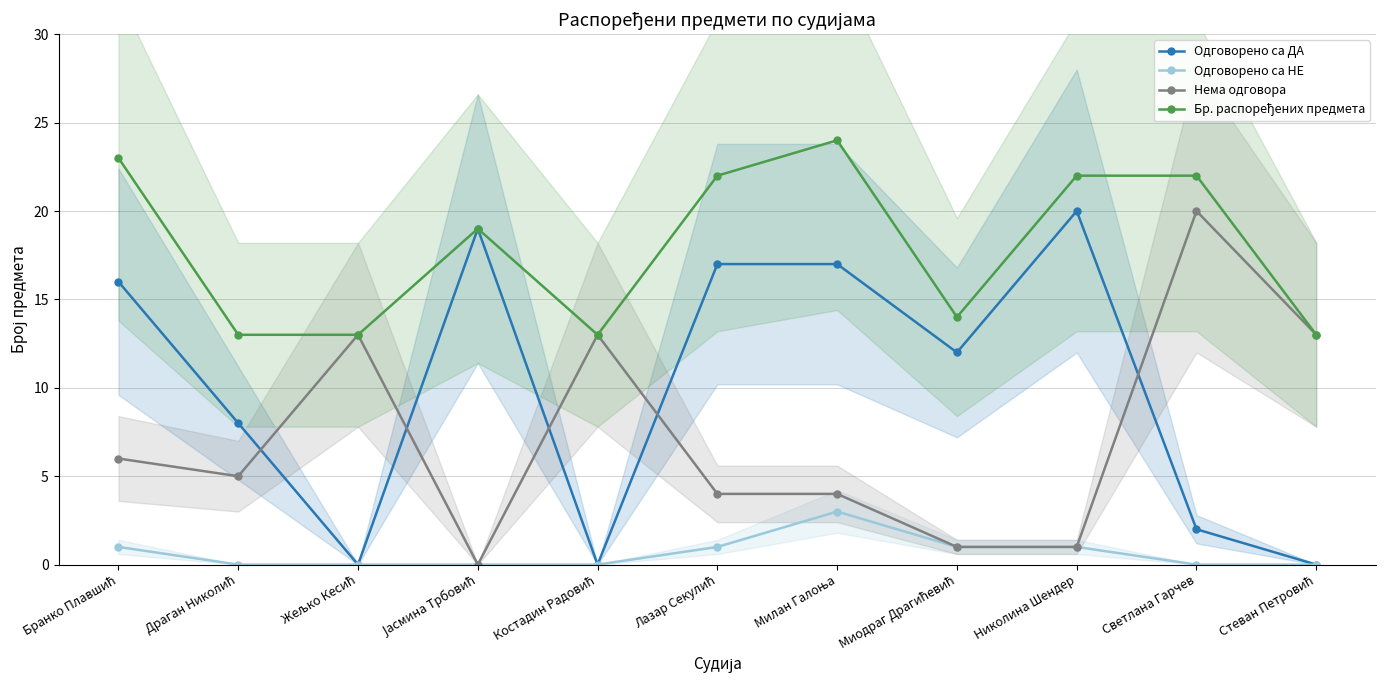

Where is the first local maximum for Одговорено са ДА?

Јасмина Трбовић